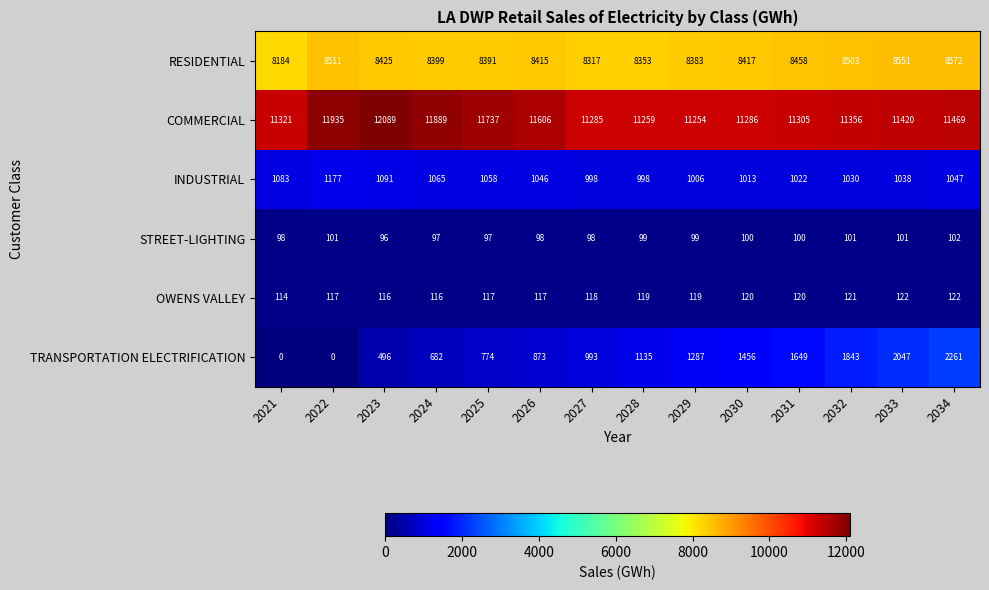

The OWENS VALLEY series shows 122 at 2033. True or false?

True